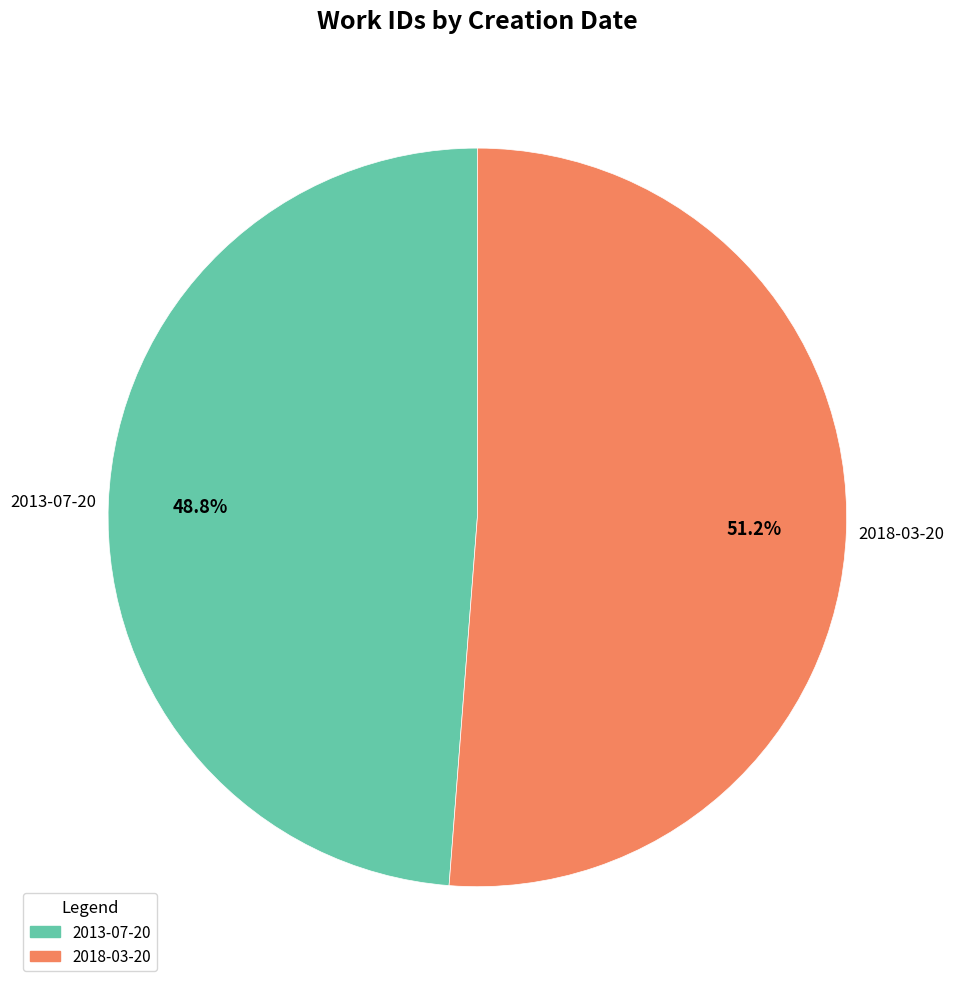

To the nearest percent, what is the difference between the largest and smallest slice percentages?

2%